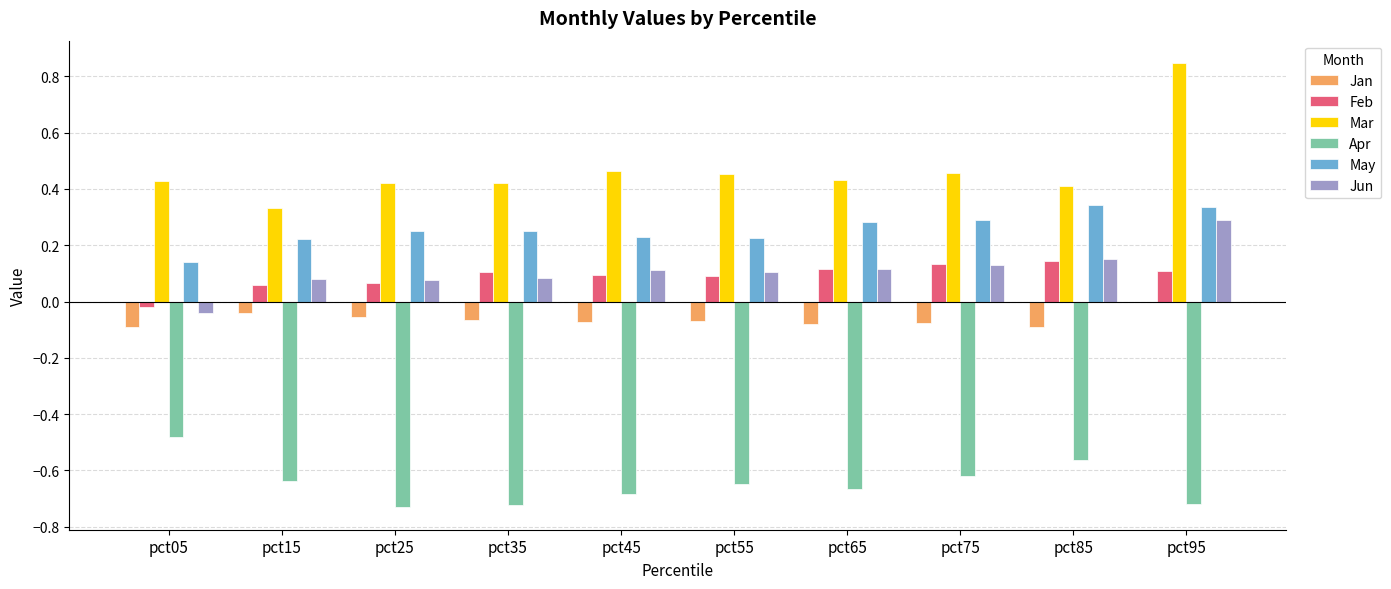

Is the value of Jun at pct95 greater than the value of Jan at pct85?

Yes